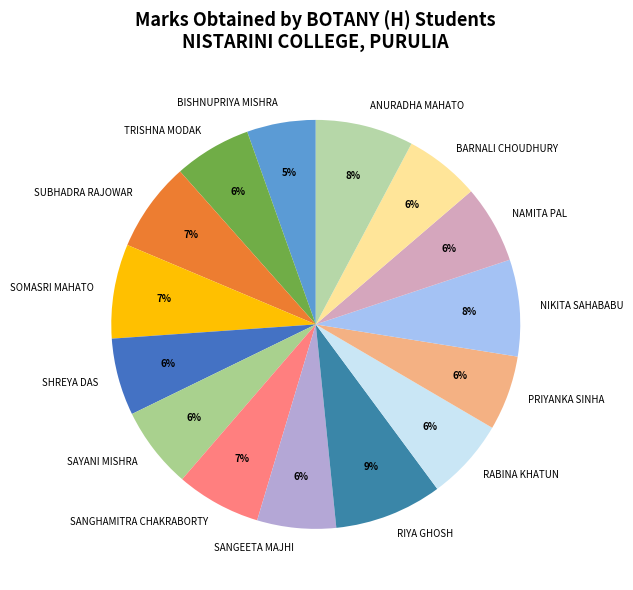

To the nearest percent, what is the average slice percentage?

7%